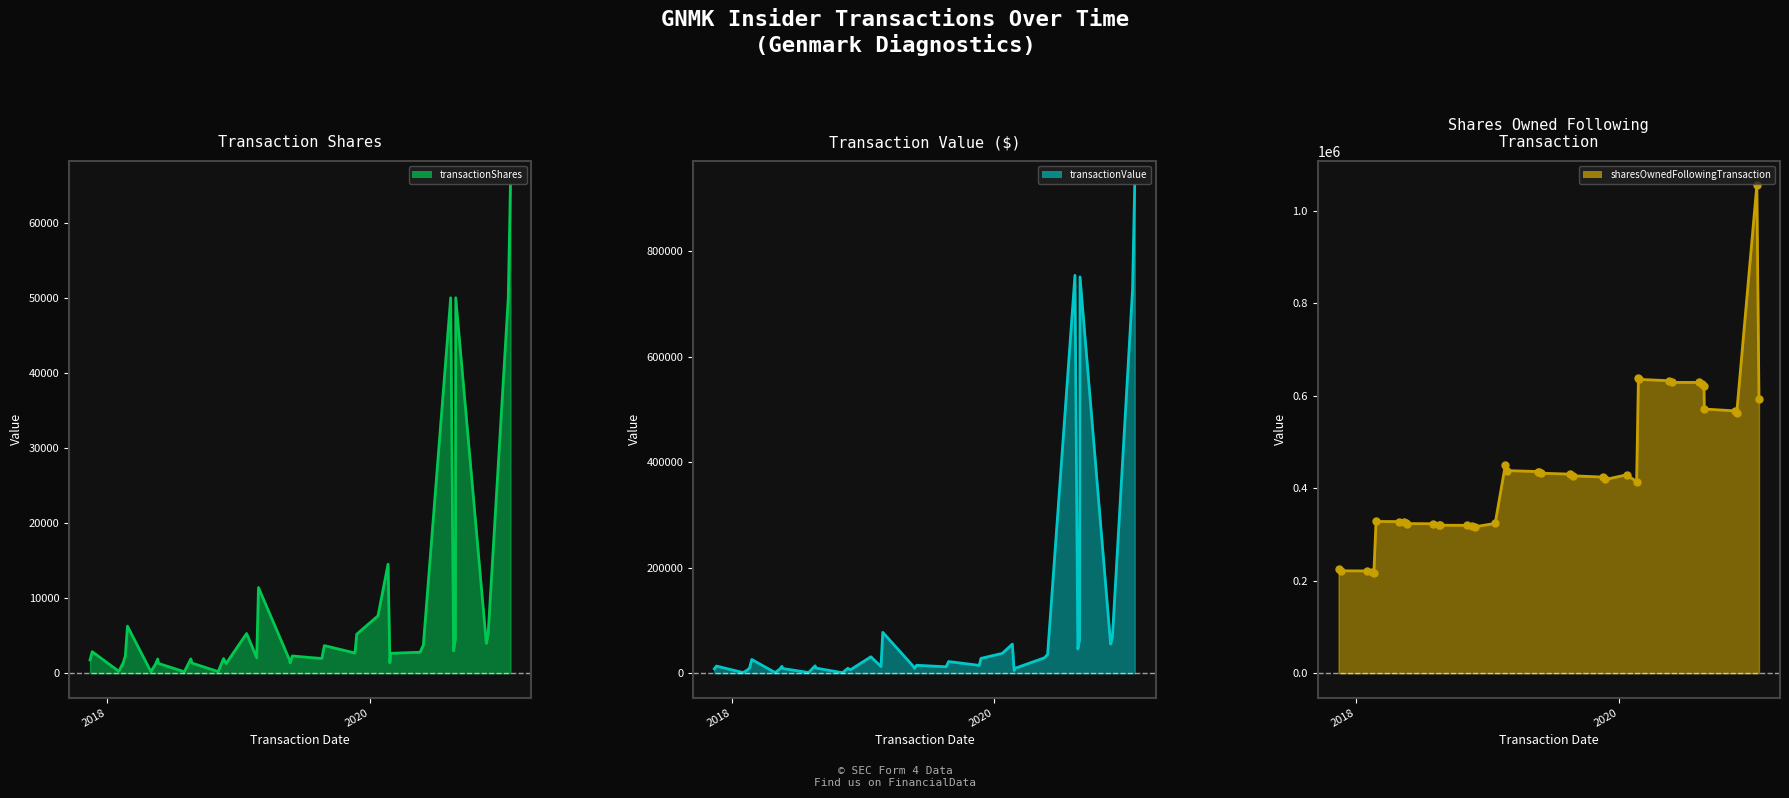

Where is the first local minimum for transactionShares?

2018-02-02